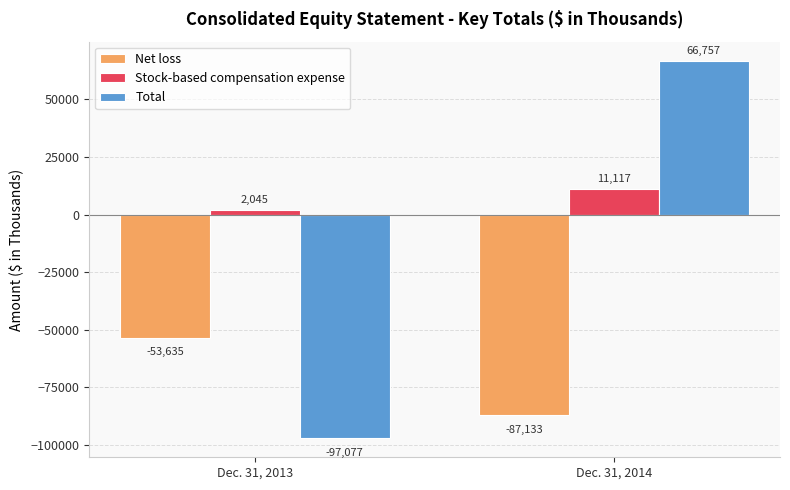

List the series in order of their peak value, highest first.

Total, Stock-based compensation expense, Net loss